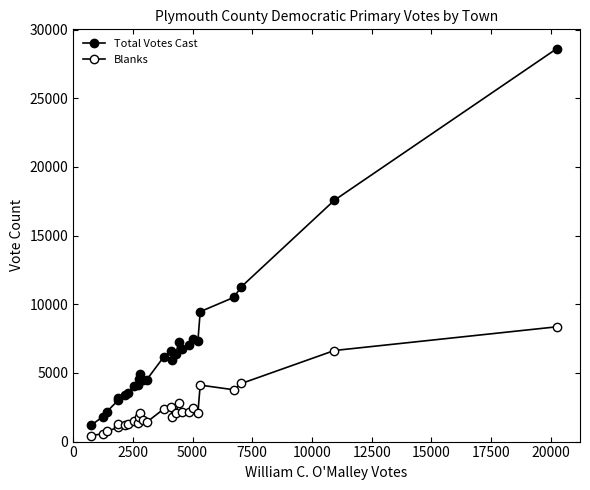

Reading left to right, list all the values displayed in this chart.

Total Votes Cast: 1188	1821	2177	3019	3175	3388	3553	4066	4086	4526	4895	4497	4491	6182	6595	5958	6369	7218	6730	7012	7449	7333	9459	10496	11271	17569	28605
Blanks: 435	571	756	1026	1275	1221	1248	1534	1363	1788	2088	1584	1408	2383	2489	1814	2072	2802	2150	2147	2419	2104	4113	3773	4229	6631	8356